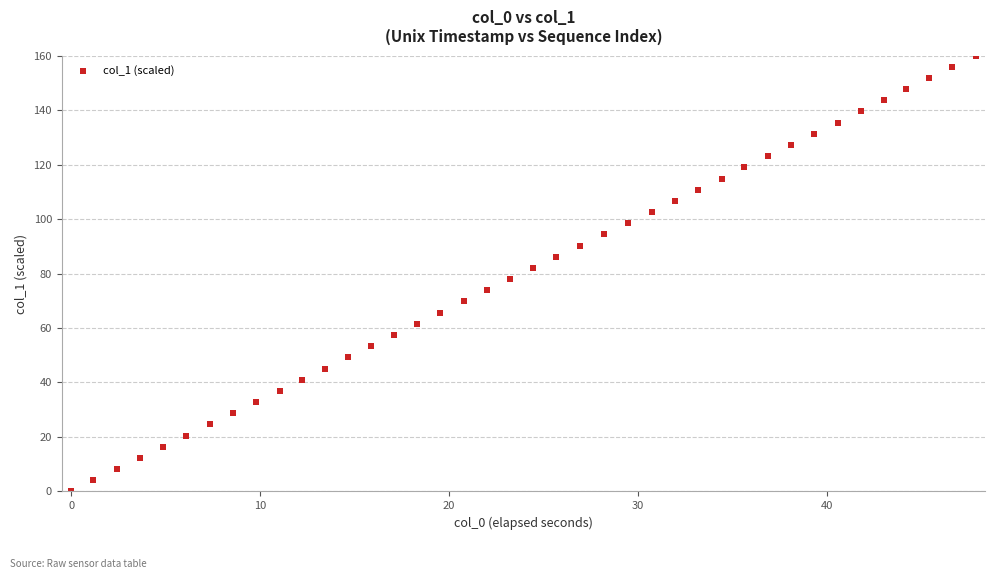

What is the range of Y values (max minus min)?

160.0